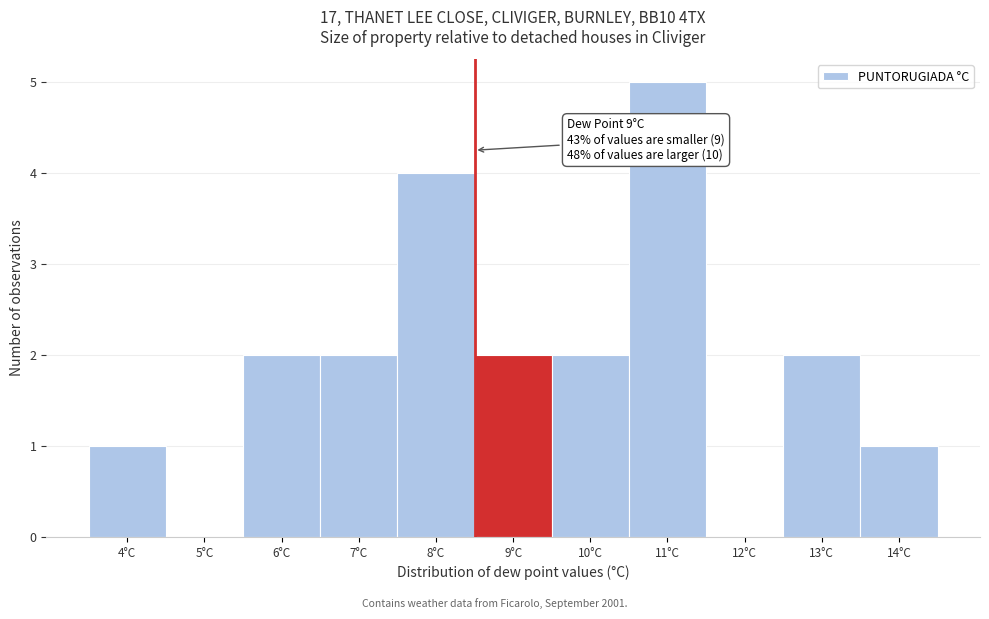

Reading right to left, what are all the values shown in this chart?

14°C=1	13°C=2	12°C=0	11°C=5	10°C=2	9°C=2	8°C=4	7°C=2	6°C=2	5°C=0	4°C=1